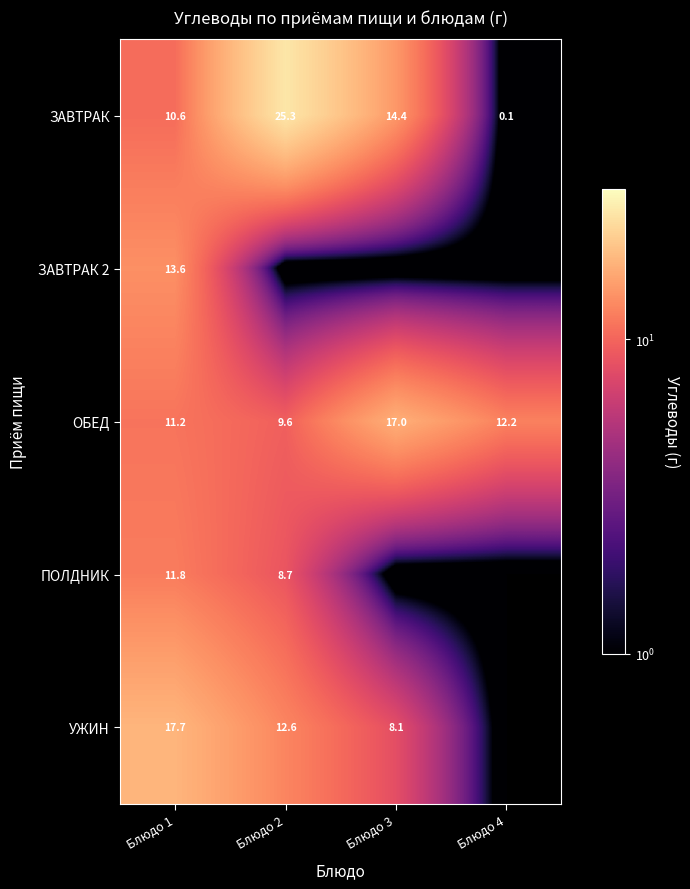

What is the highest value of the ЗАВТРАК series?

25.3